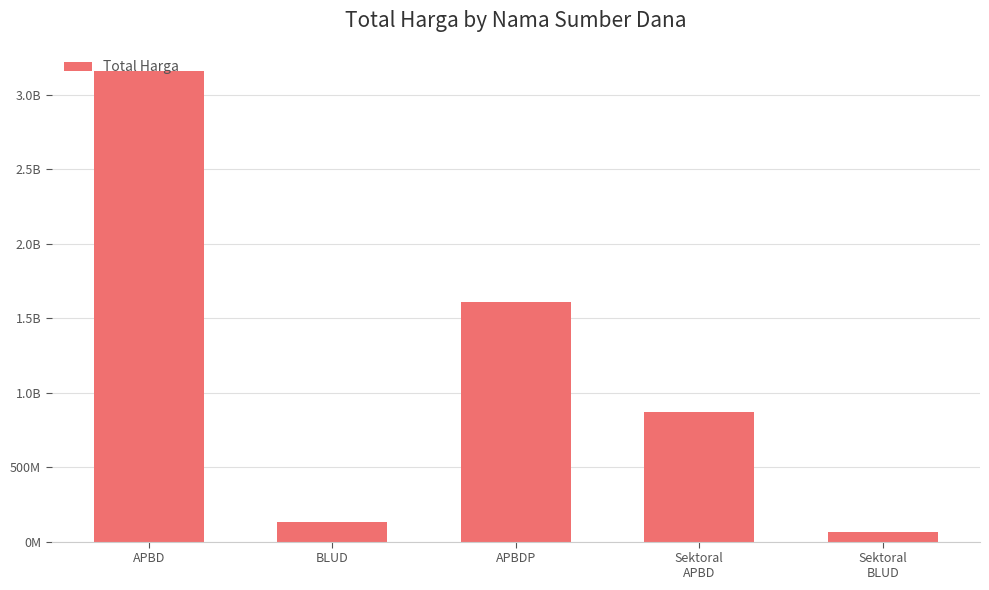

What is the label of the 2nd bar from the left?

BLUD